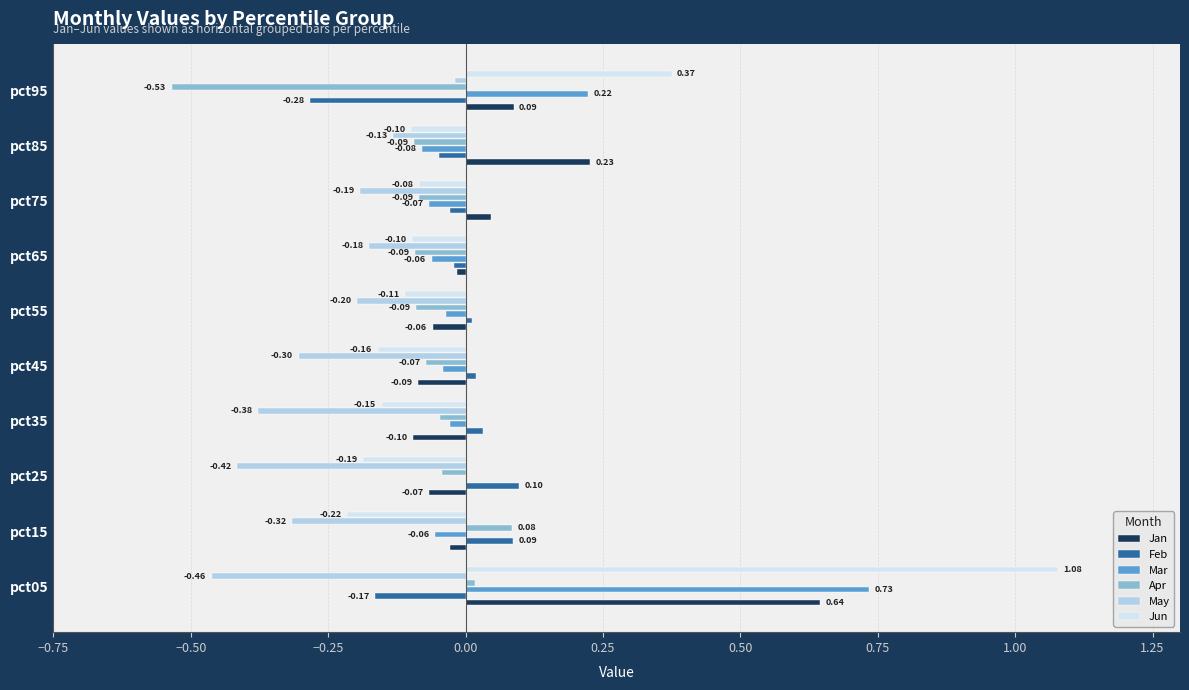

What is the sum of all May values?

-2.6